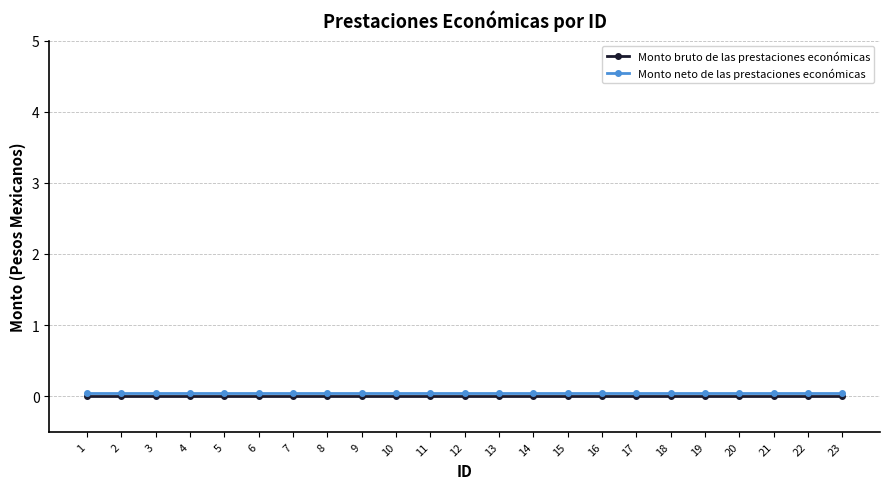

At 16, list the series in order from largest to smallest.

Monto neto de las prestaciones económicas, Monto bruto de las prestaciones económicas